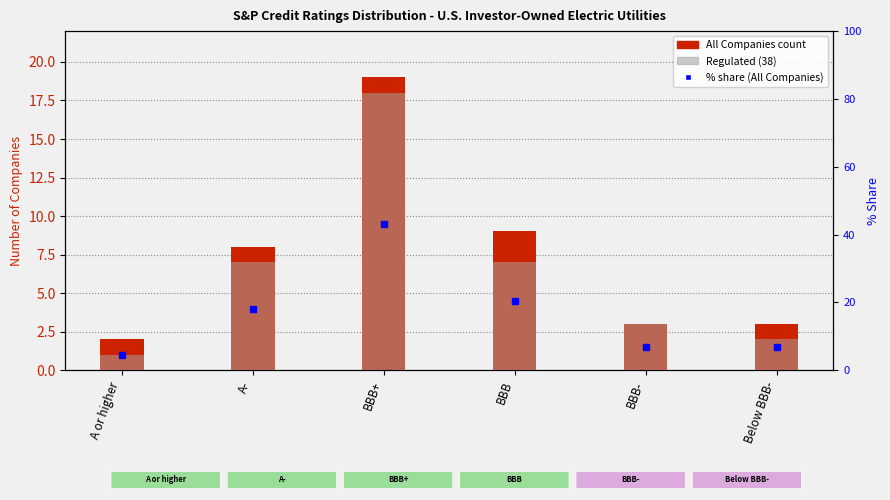

What is the sum of the percentile rank within the sample values at A- and A or higher?

22.7